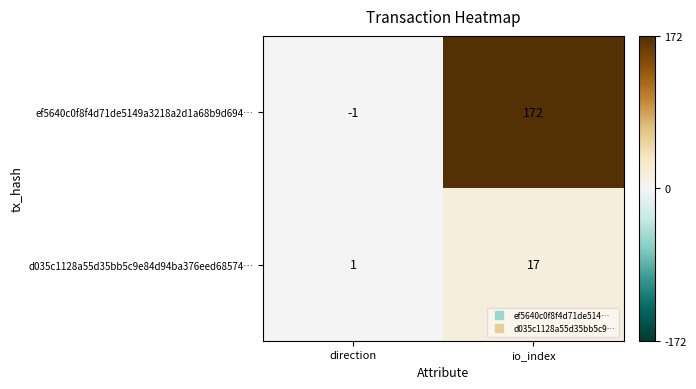

Reading left to right, extract all data points from this chart.

ef5640c0f8f4d71de5149a3218a2d1a68b9d694…: -1	172
d035c1128a55d35bb5c9e84d94ba376eed68574…: 1	17